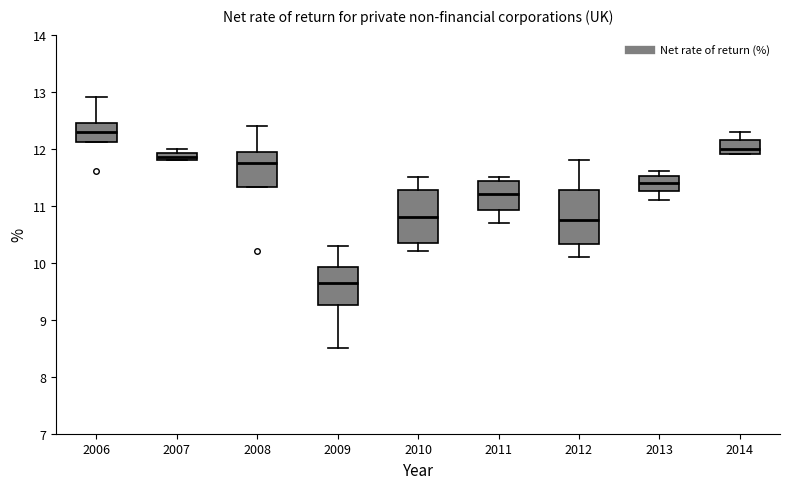

Where does the lower whisker of the box at x = 2013 end on the y-axis? The values are not printed on the chart, so give them approximately, as read against the axis.

11.1